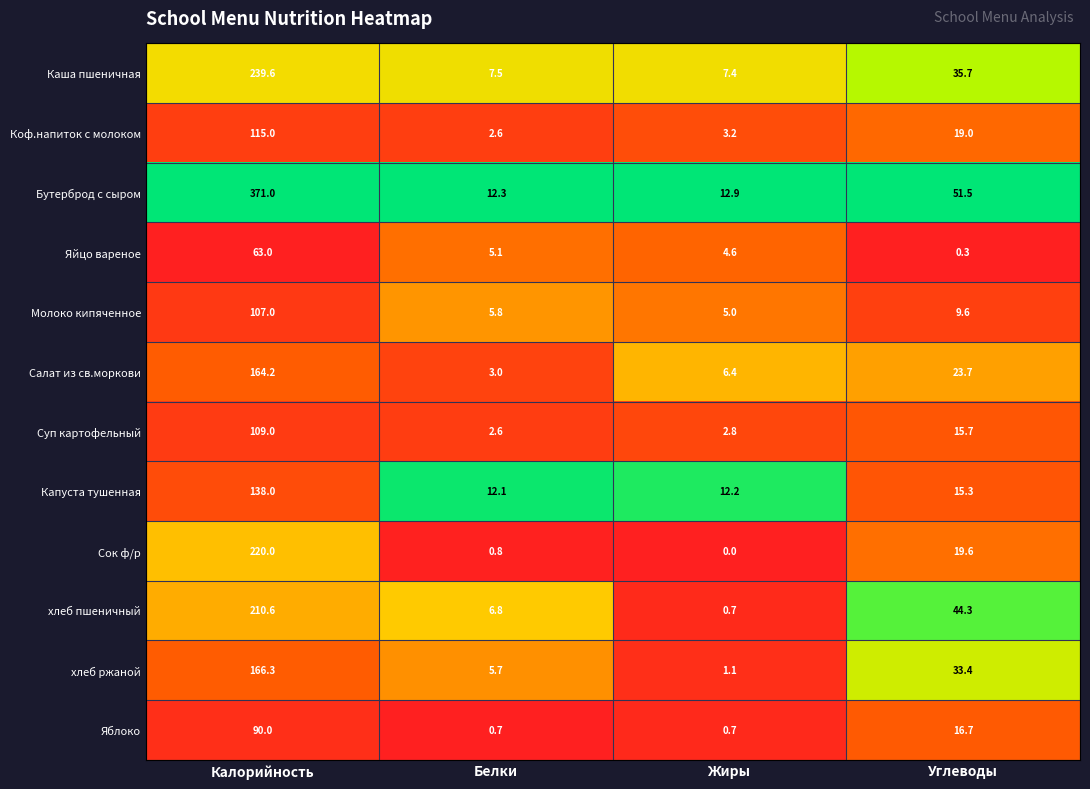

What is the difference between the second highest and second lowest values in the Яблоко series?

16.0